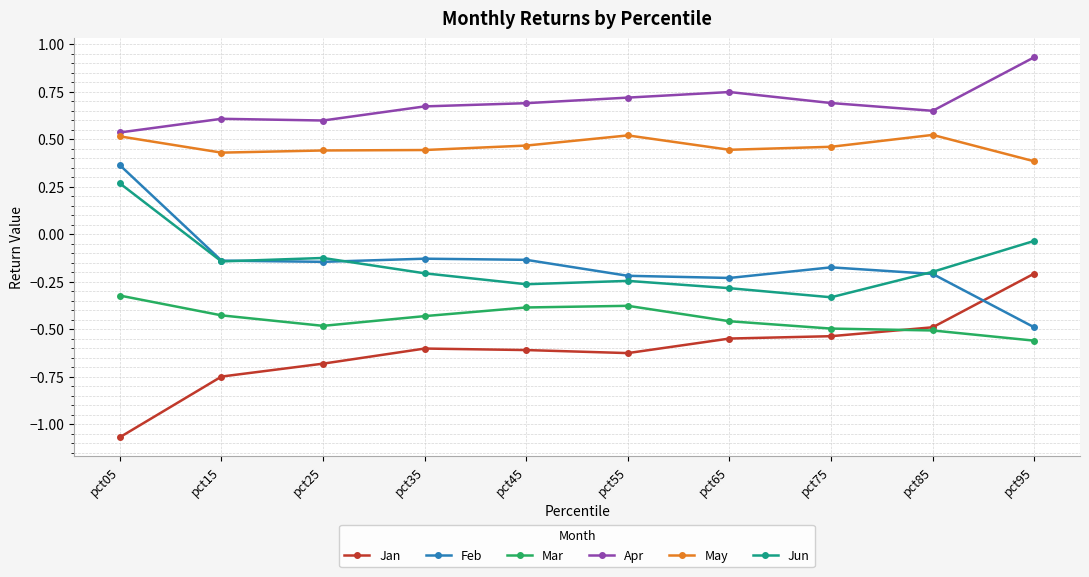

Where is Jan nearest to the value 0?

pct95